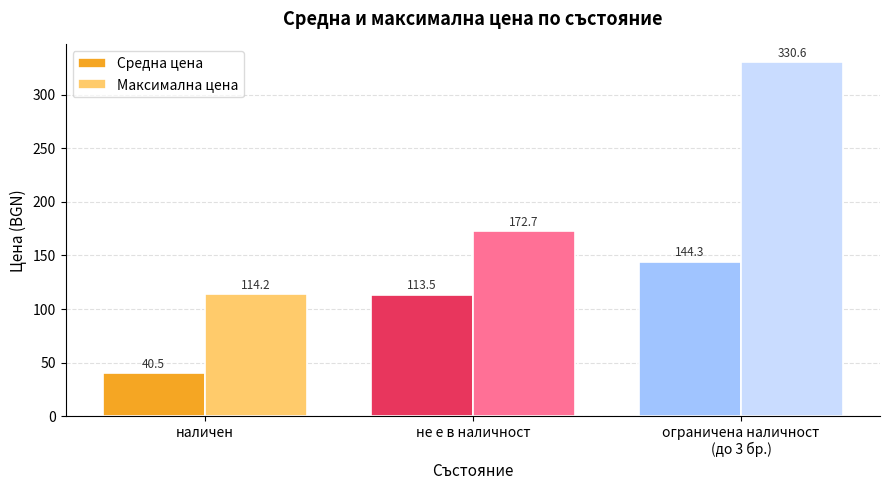

What is the label of the 2nd bar from the left?

не е в наличност